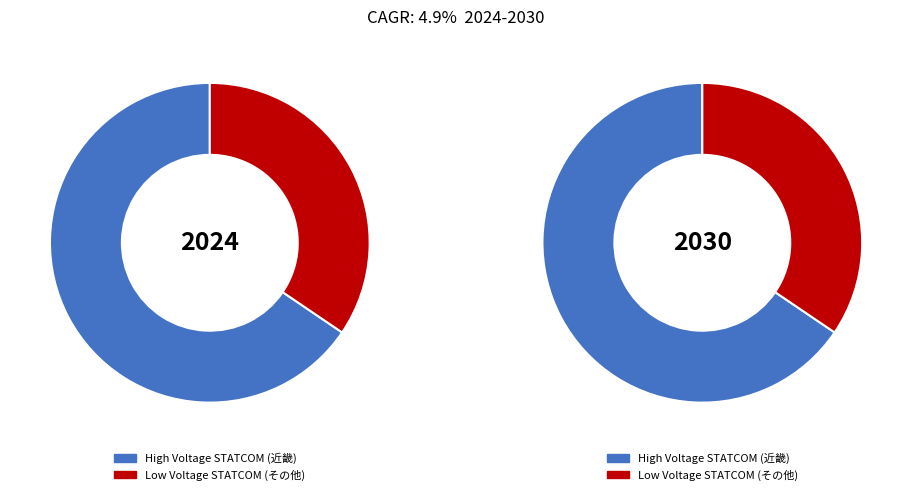

What percentage is NOT represented by 近畿?

34.5%